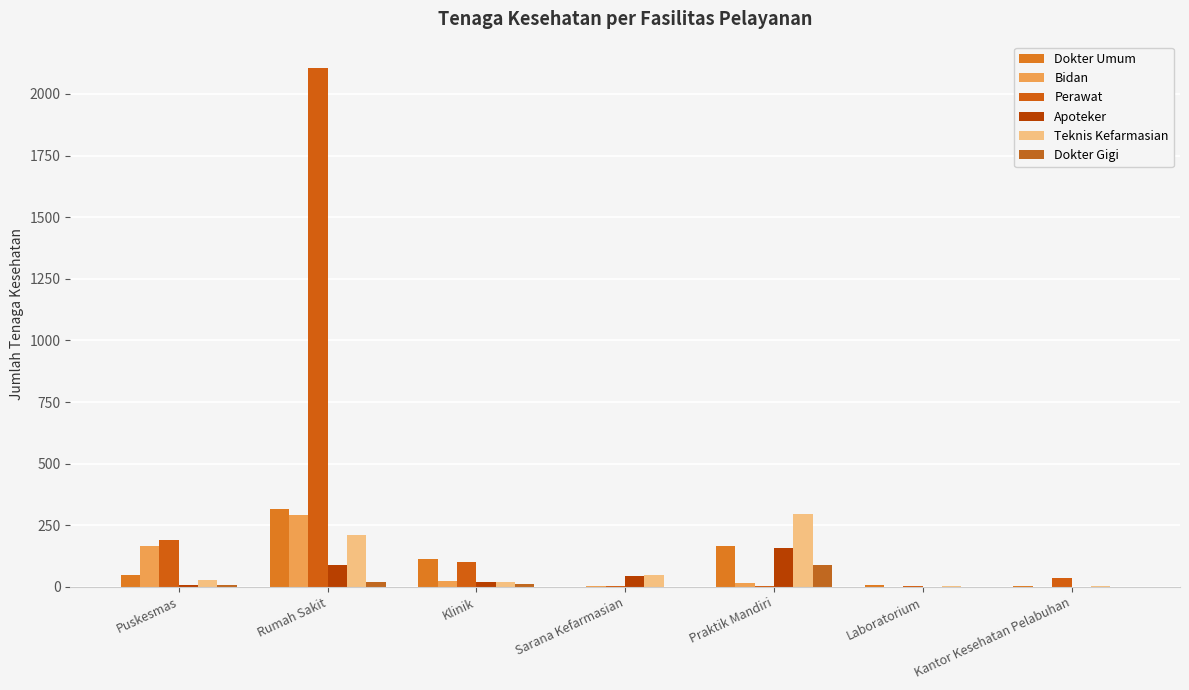

How many groups of bars are there?

7